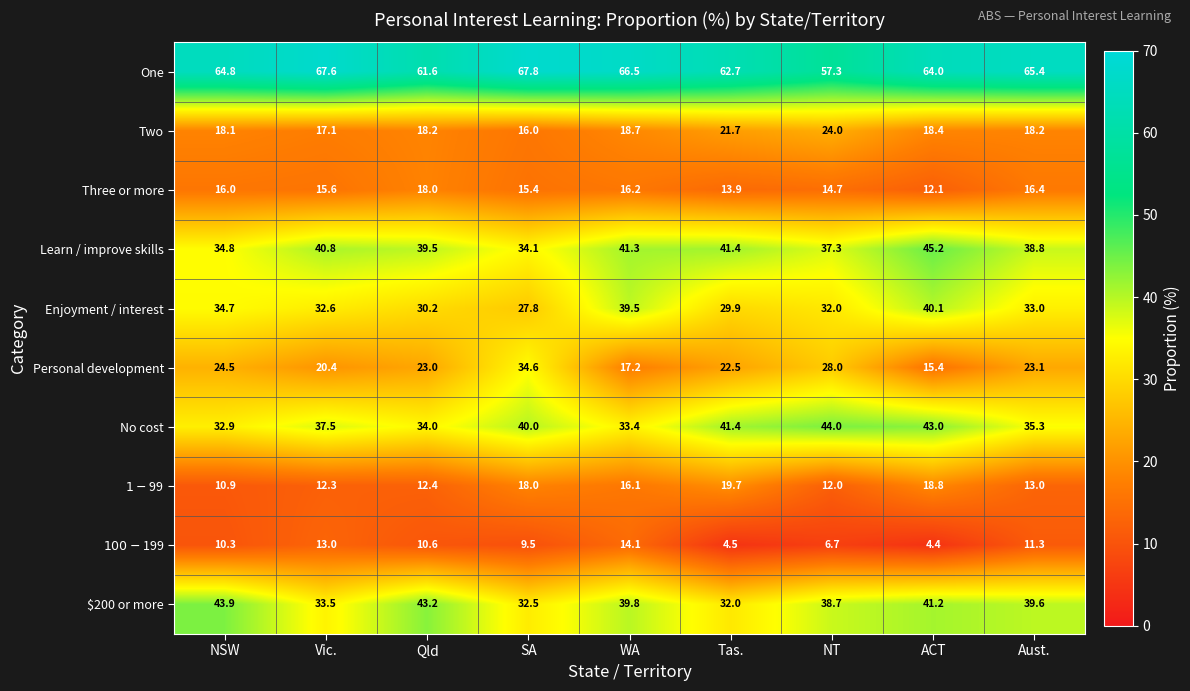

What is the spread (max minus min) of values at Vic.?

55.3